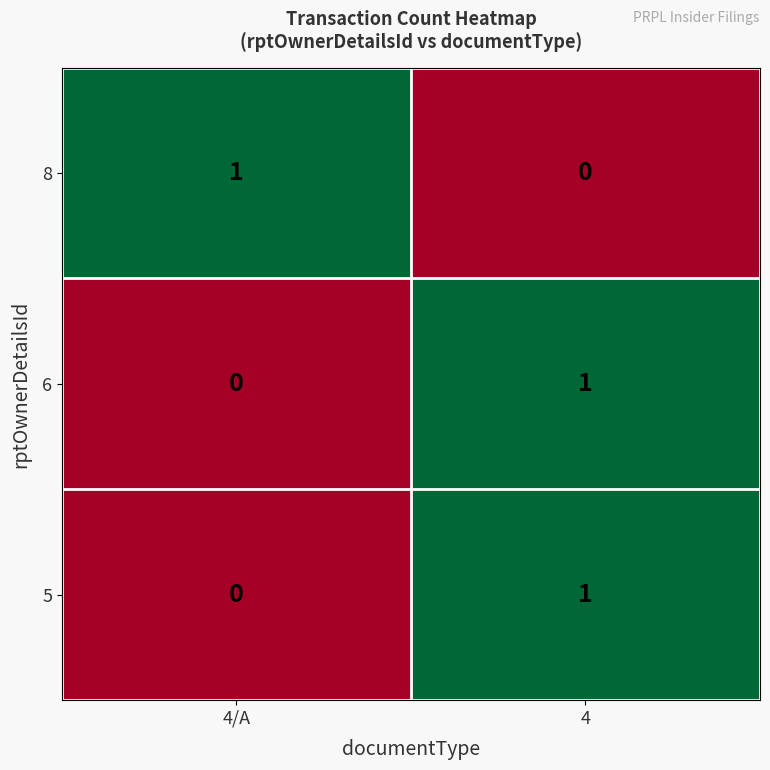

At which category is the sum across all series the highest?

4